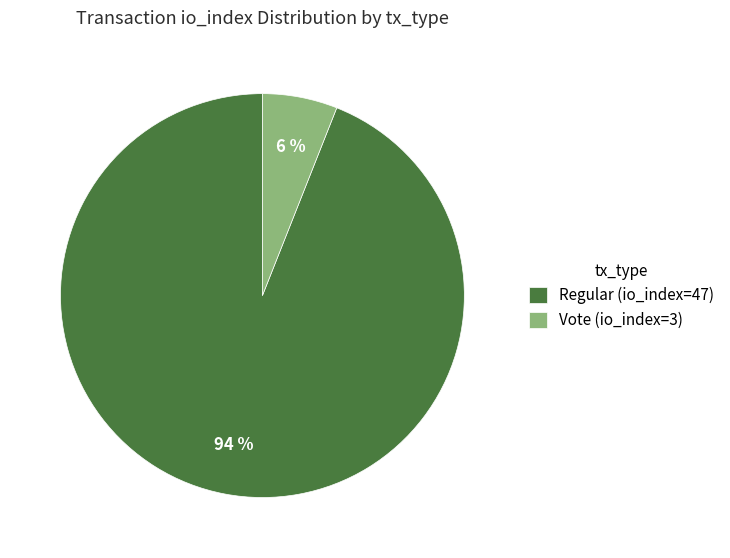

Do Regular (io_index=47) and Vote (io_index=3) together represent more than half of the pie?

Yes